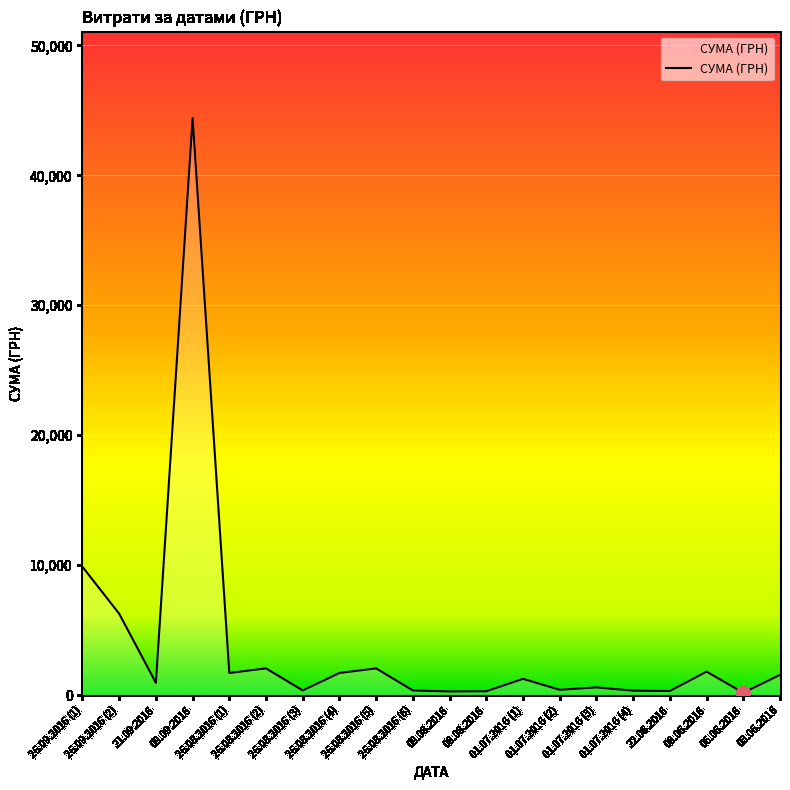

What is the maximum value shown in the chart?

44400.2